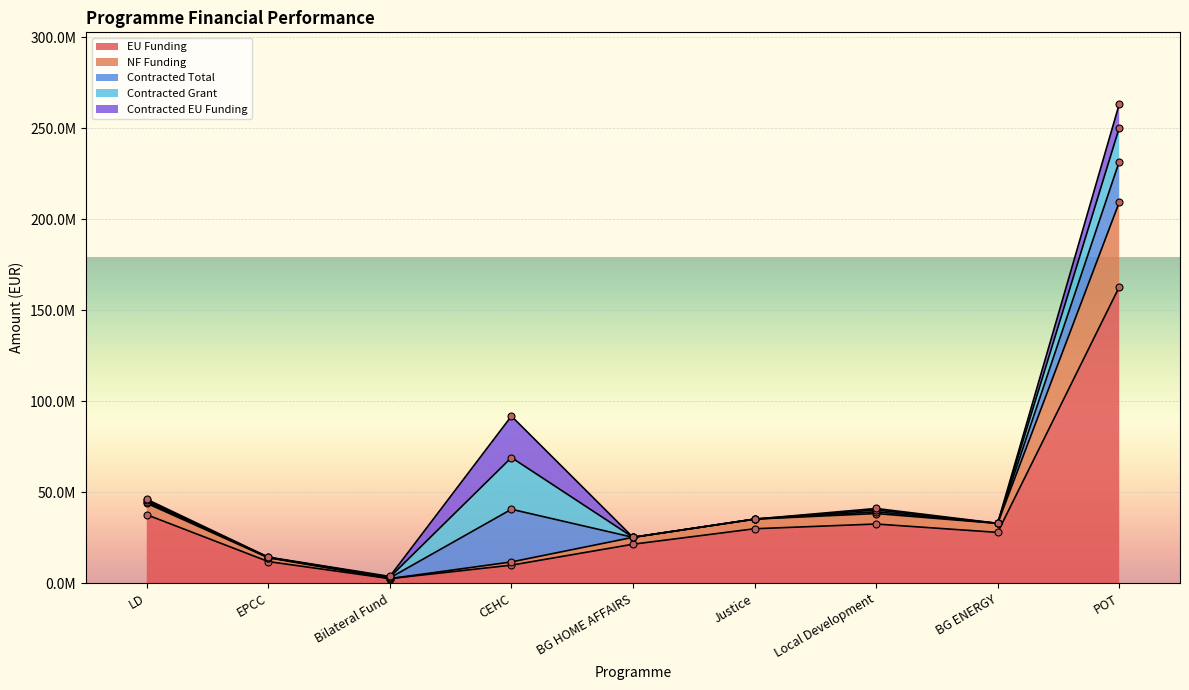

How many intersections are there between Contracted EU Funding and NF Funding?

2